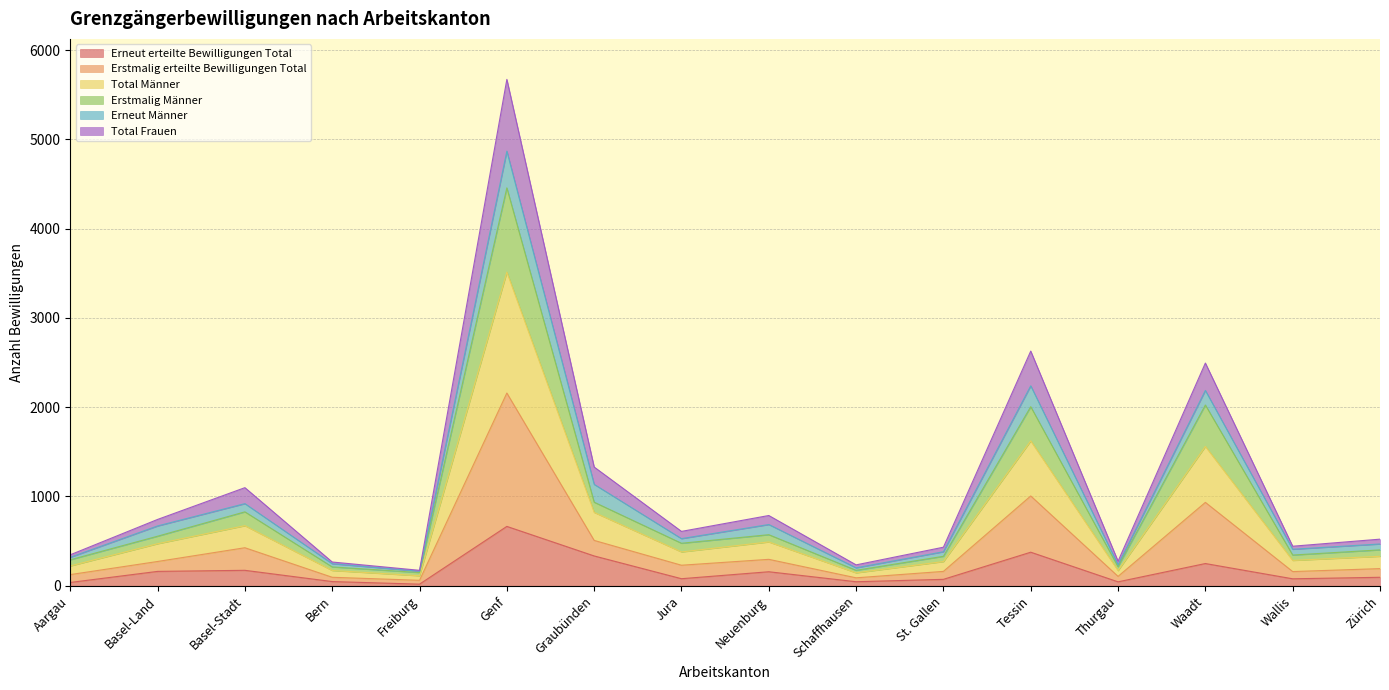

What are all the series names shown in the legend?

Erneut erteilte Bewilligungen Total, Erstmalig erteilte Bewilligungen Total, Total Männer, Erstmalig Männer, Erneut Männer, Total Frauen